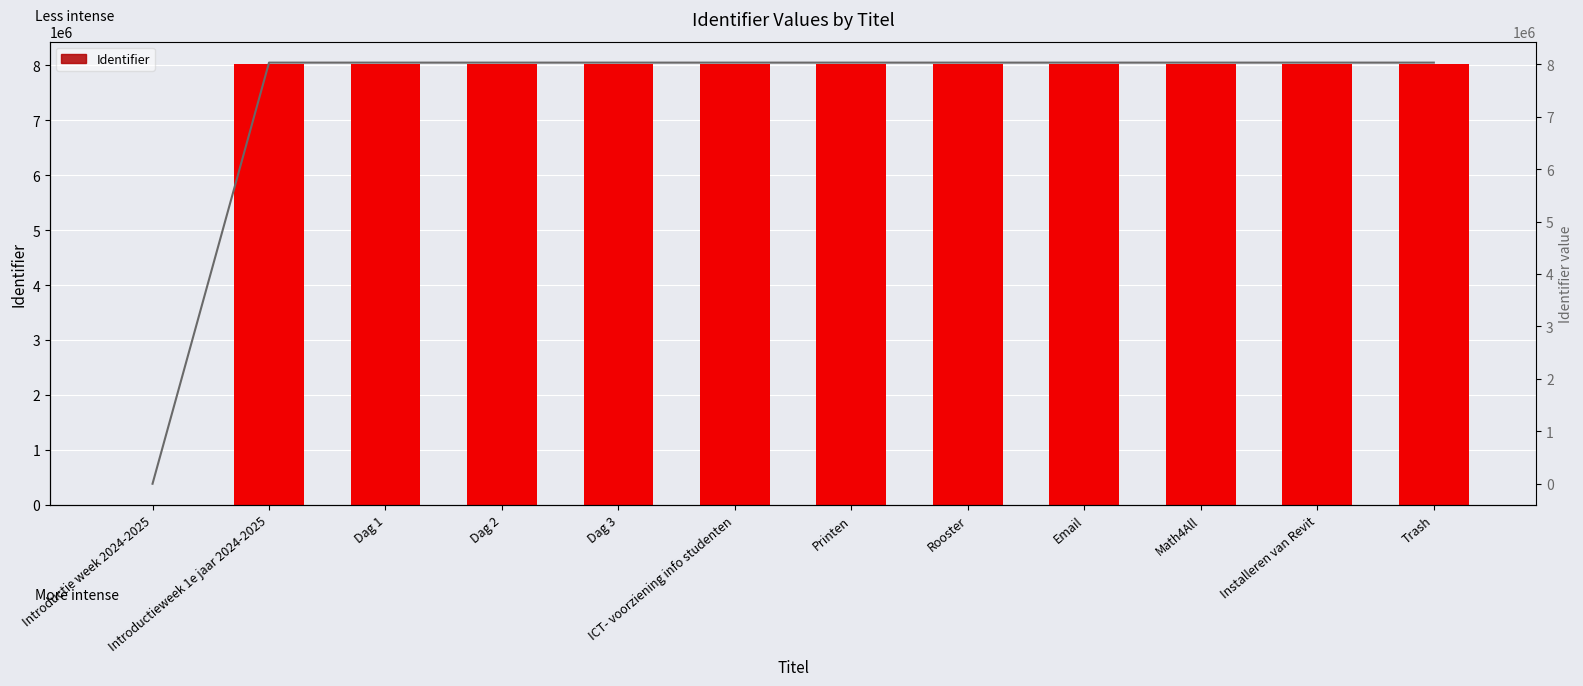

Reading right to left, transcribe all the data shown in this chart.

Identifier: Trash=8030836	Installeren van Revit=8030834	Math4All=8030832	Email=8030830	Rooster=8030828	Printen=8030826	ICT- voorziening info studenten=8030824	Dag 3=8030822	Dag 2=8030820	Dag 1=8030818	Introductieweek 1e jaar 2024-2025=8030817	Introductie week 2024-2025=0
Identifier trend: Trash=8030836	Installeren van Revit=8030834	Math4All=8030832	Email=8030830	Rooster=8030828	Printen=8030826	ICT- voorziening info studenten=8030824	Dag 3=8030822	Dag 2=8030820	Dag 1=8030818	Introductieweek 1e jaar 2024-2025=8030817	Introductie week 2024-2025=0